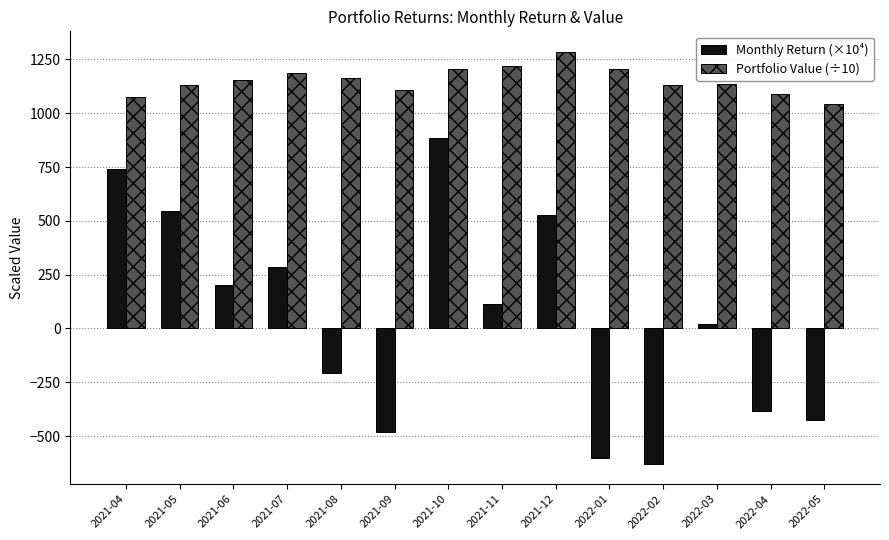

What value does the Portfolio Value (÷10) series have at 2022-01?

1207.4